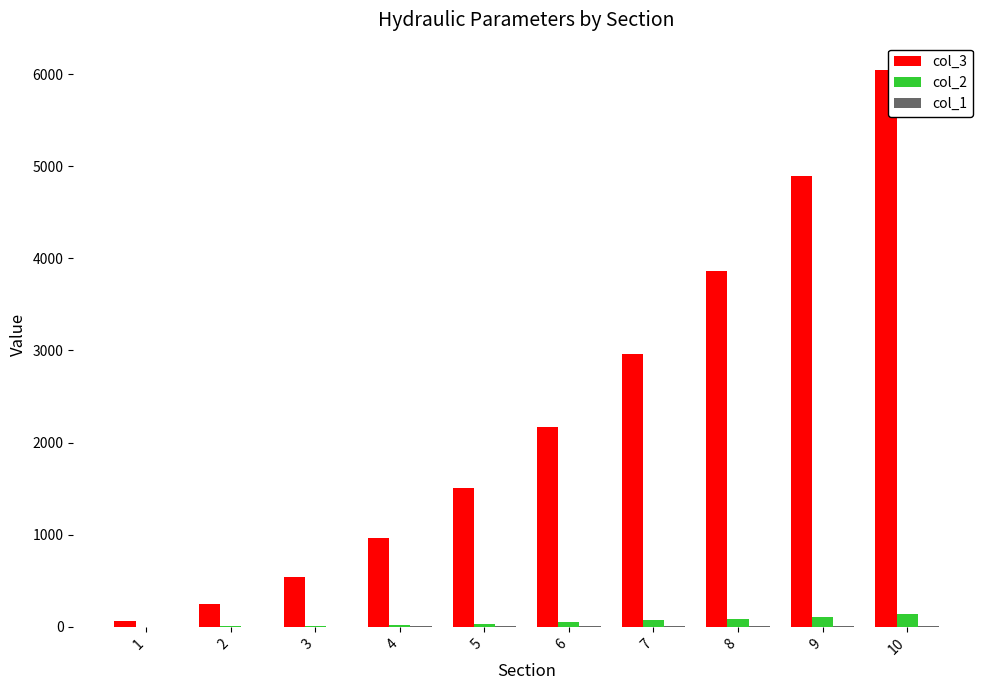

At which label does col_3 first exceed 2174?

6